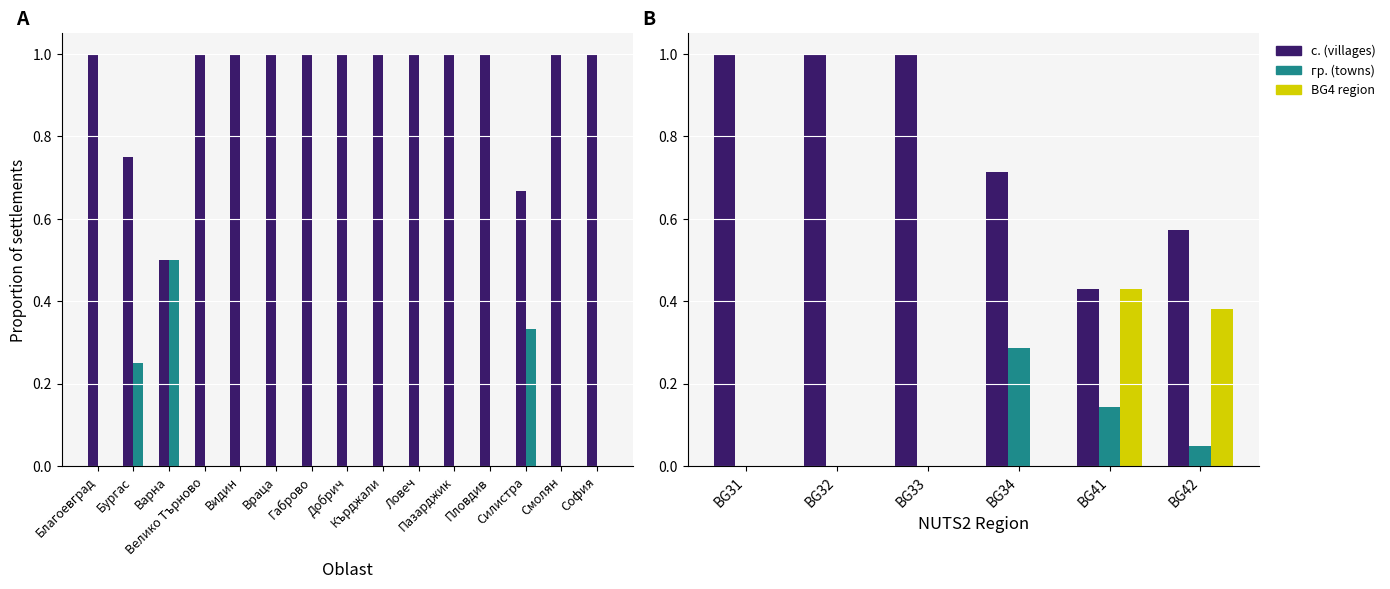

At which label does с. (villages) reach its peak?

BG31